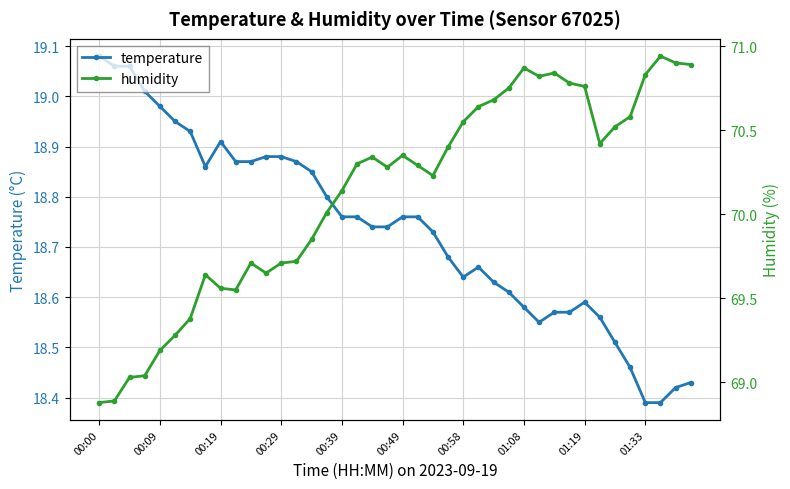

What is the maximum value for humidity?

70.9